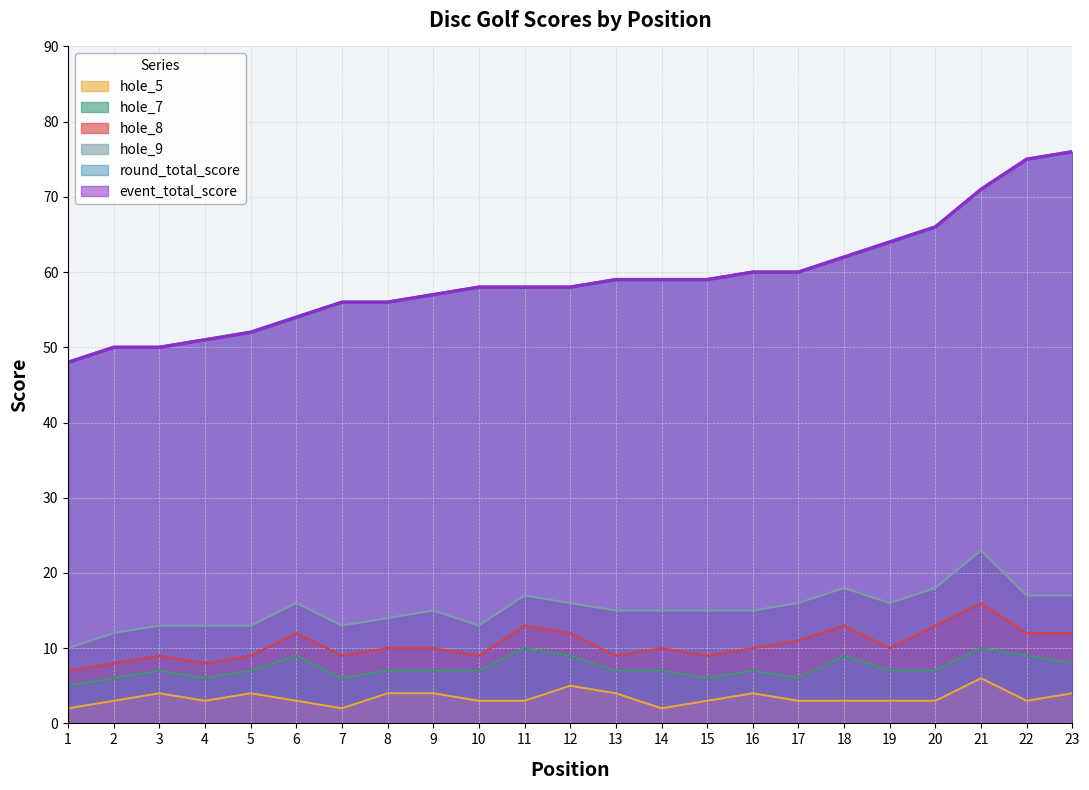

How many hole_5 values are between 3 and 4?

18